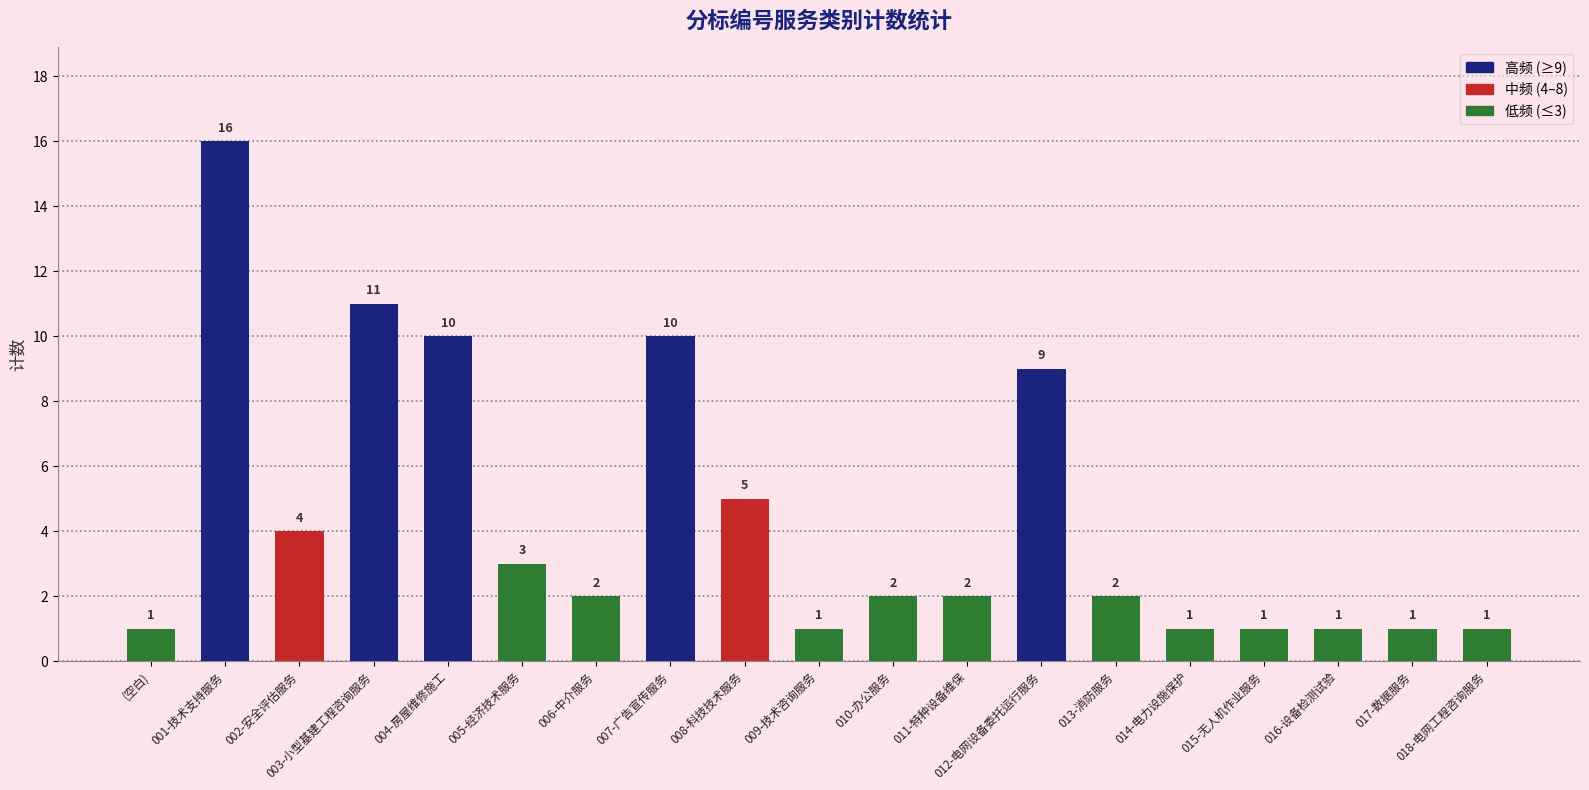

Approximately how many times larger is the value at 018-电网工程咨询服务 compared to 010-办公服务?

0.5